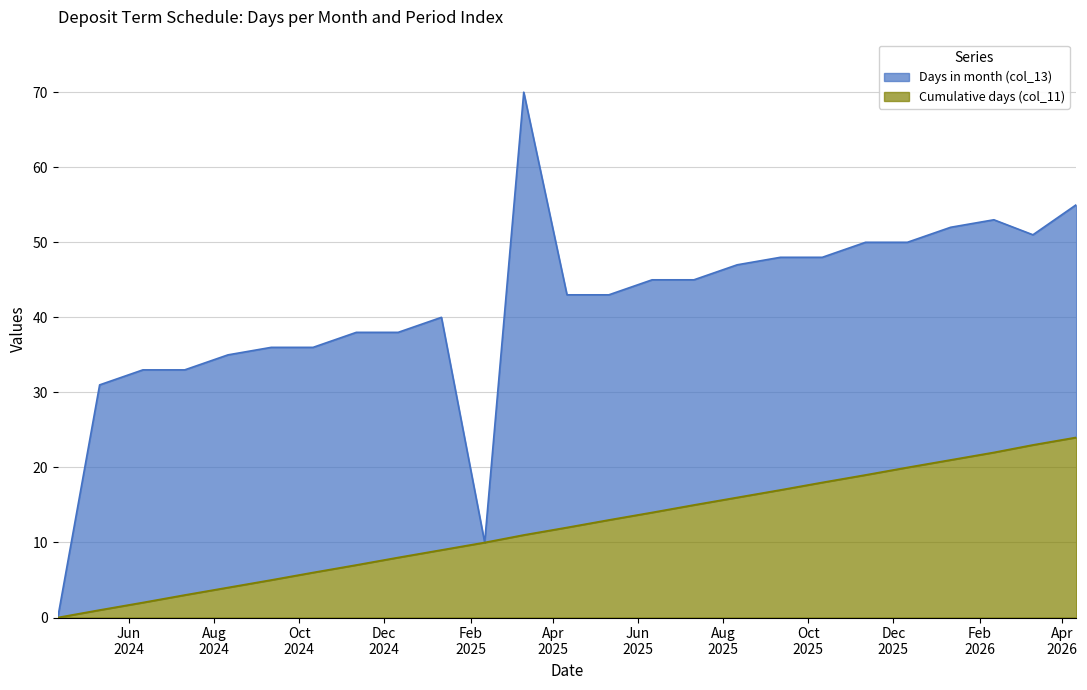

What is the label of the 9th point from the left?

2024-12-11